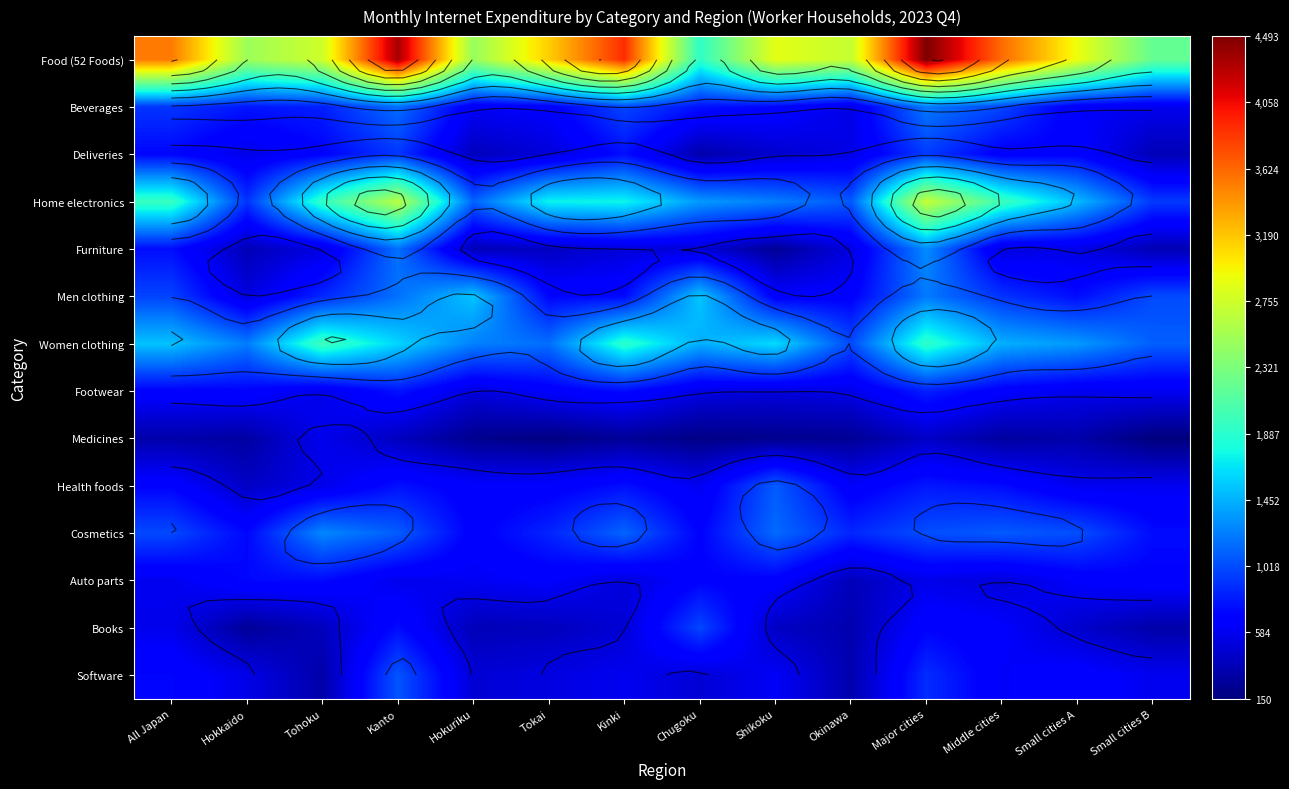

What is the difference between the Home electronics values at Small cities A and Major cities?

1219